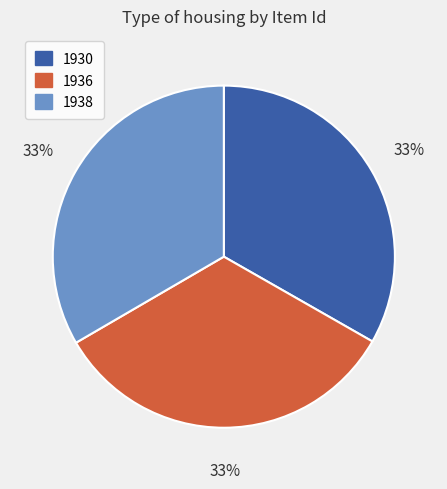

Is 1938 the majority of the pie?

No